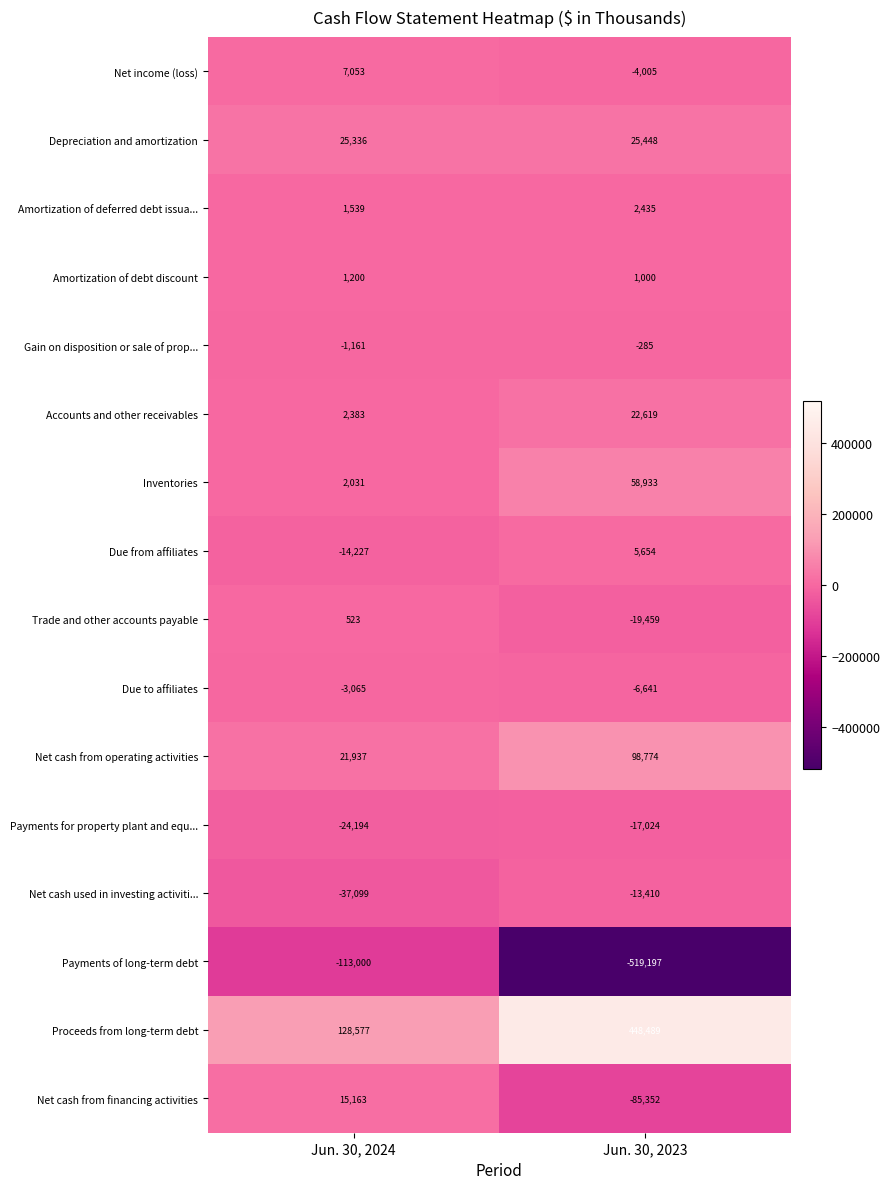

Which category has the lowest value across all series?

Jun. 30, 2023